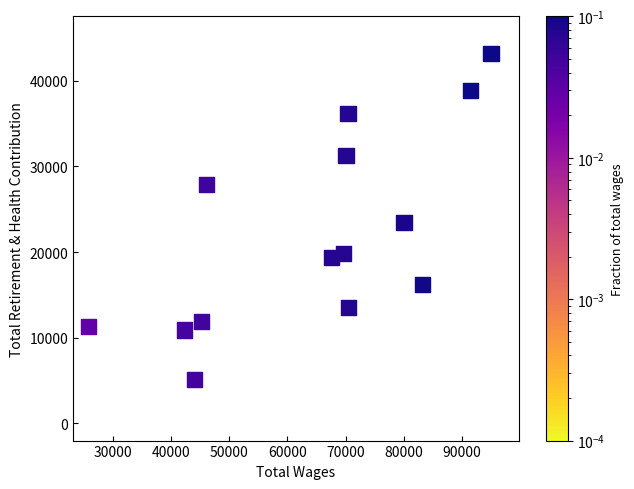

What is the range of Y values (max minus min)?

38024